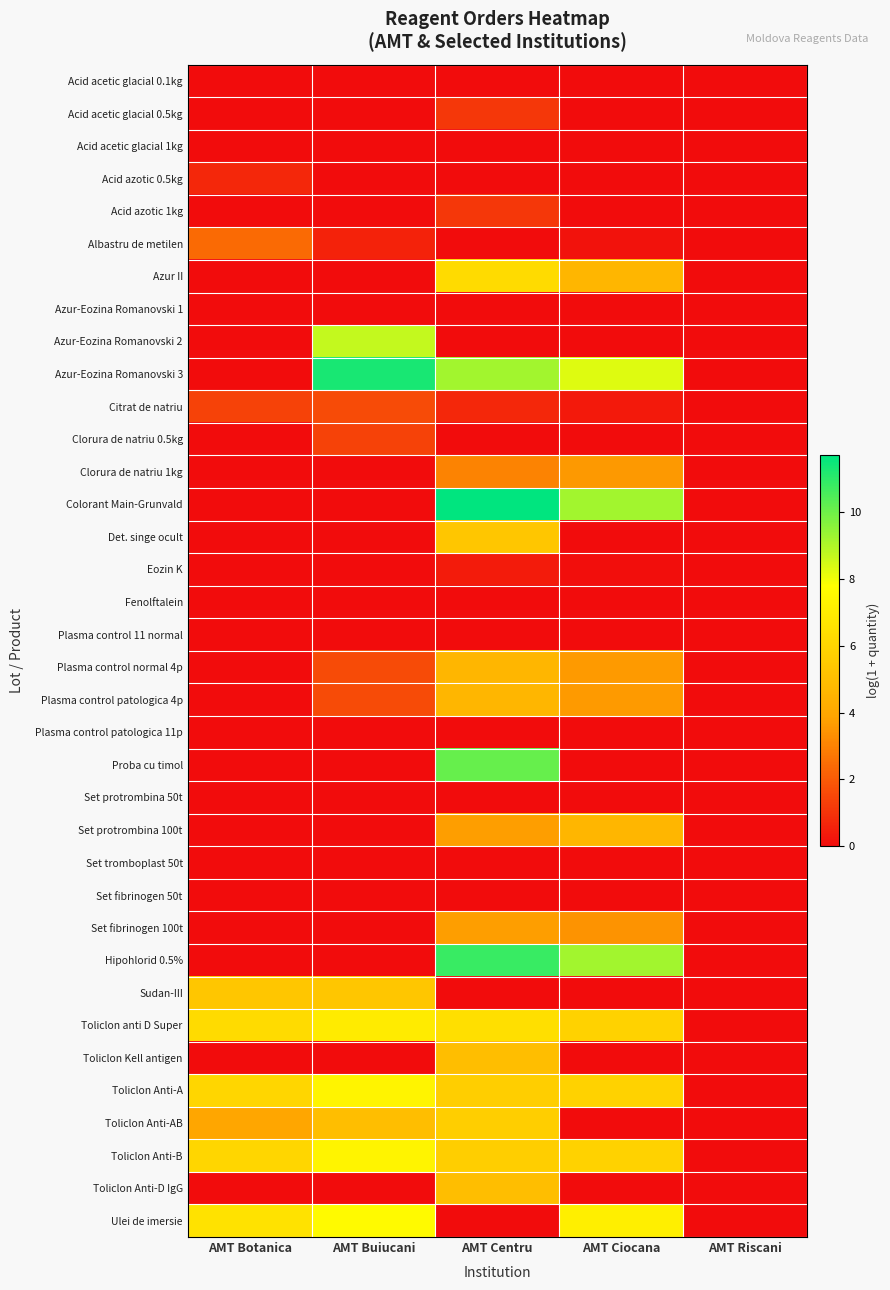

At which category does the chart reach its minimum across all series?

AMT Botanica